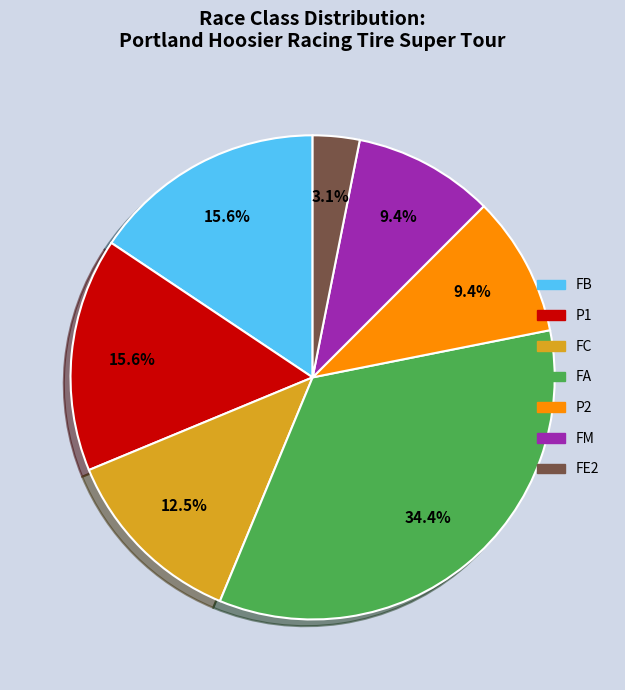

Which category has the smallest portion of the pie?

FE2